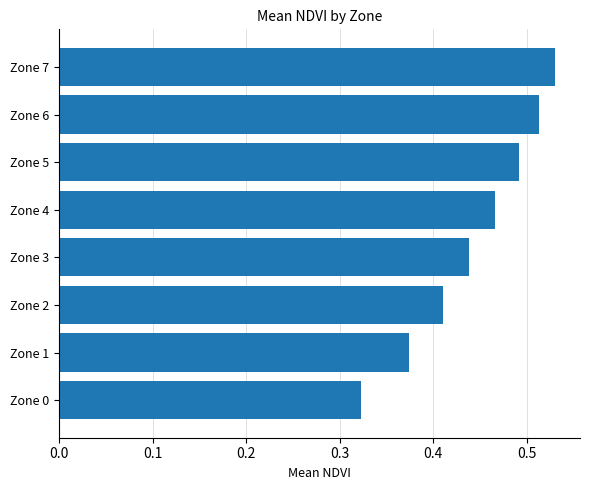

Rank the categories by value from highest to lowest.

Zone 7, Zone 6, Zone 5, Zone 4, Zone 3, Zone 2, Zone 1, Zone 0